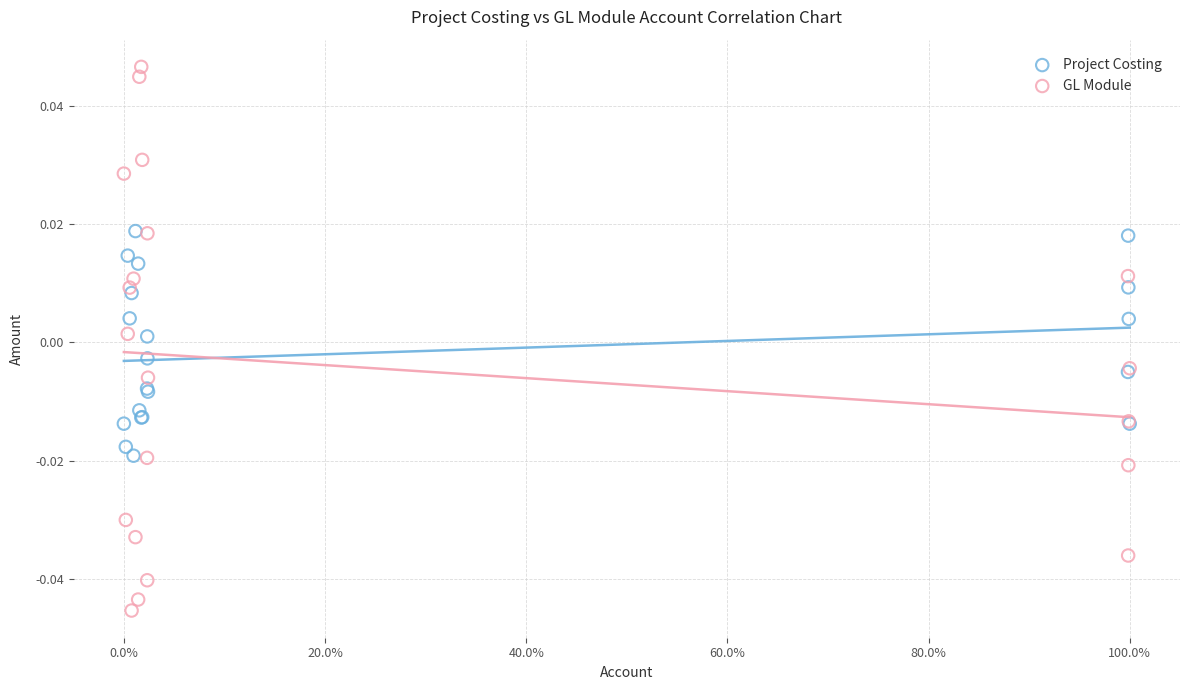

Which series has the largest Y range (max minus min)?

GL Module